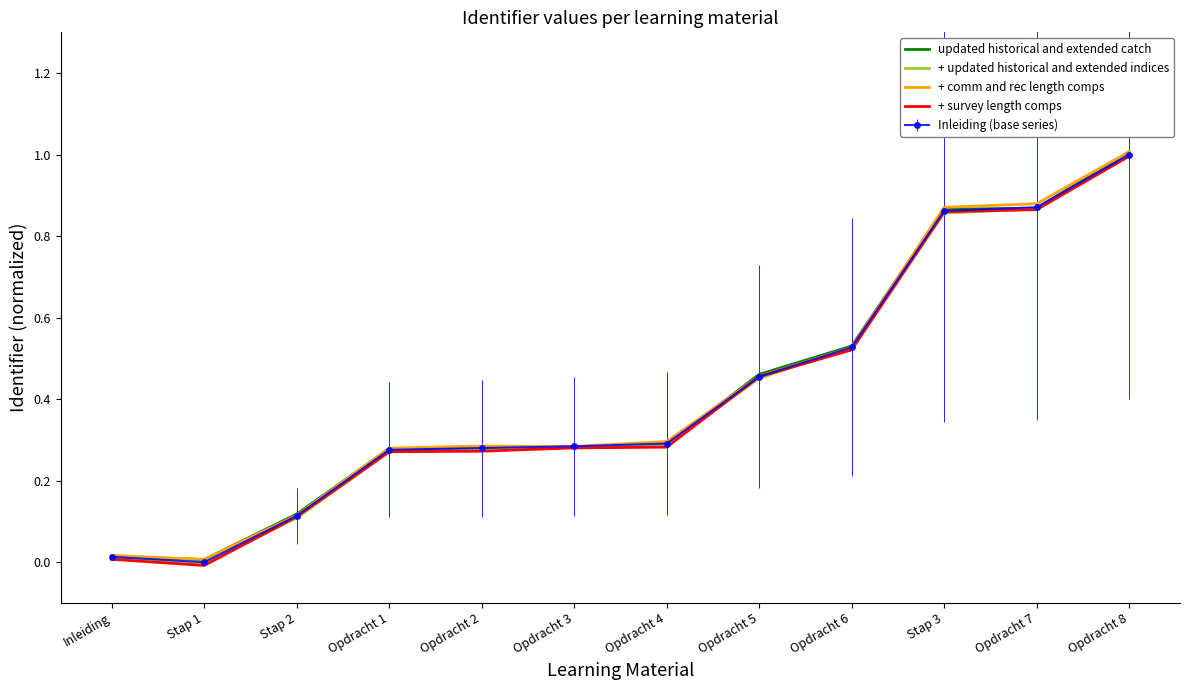

The + comm and rec length comps series shows 1.3 at Opdracht 7. True or false?

False